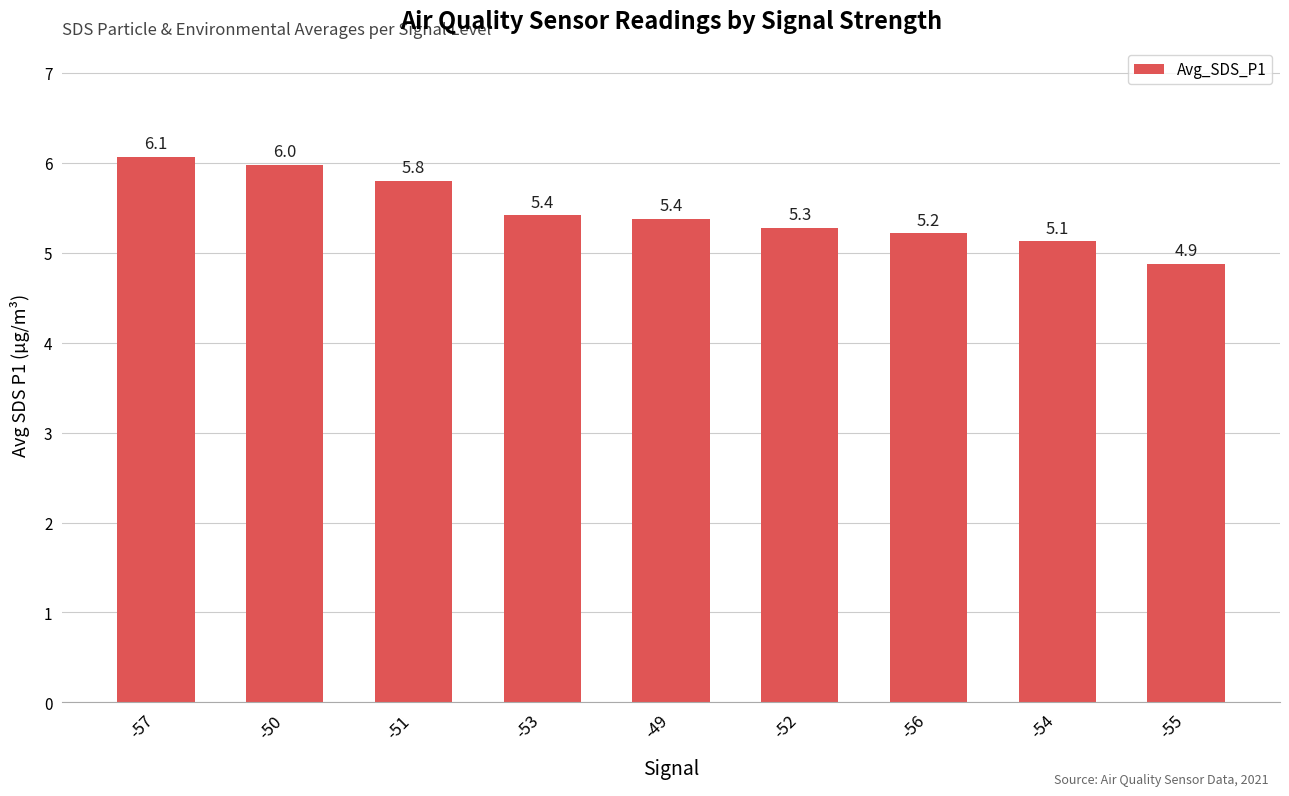

Is it true that the value at -56 is 9.0?

False